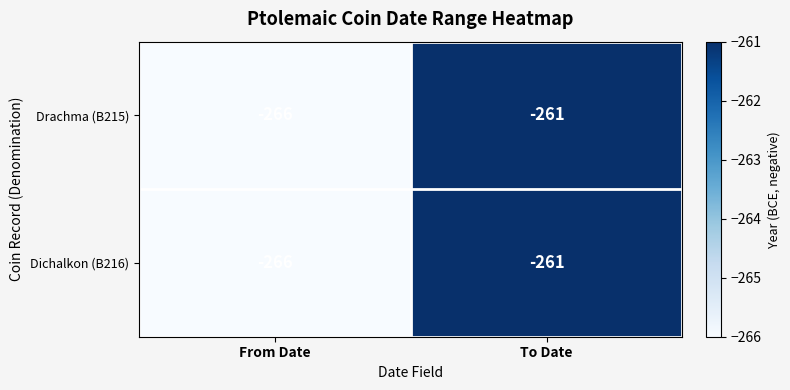

Count the number of categories in the chart.

2